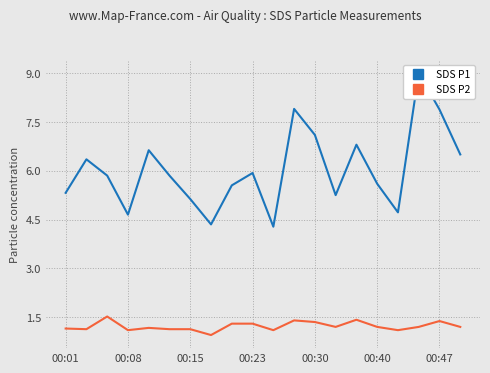

Is it true that SDS P1 equals 5.5 at 8?

True